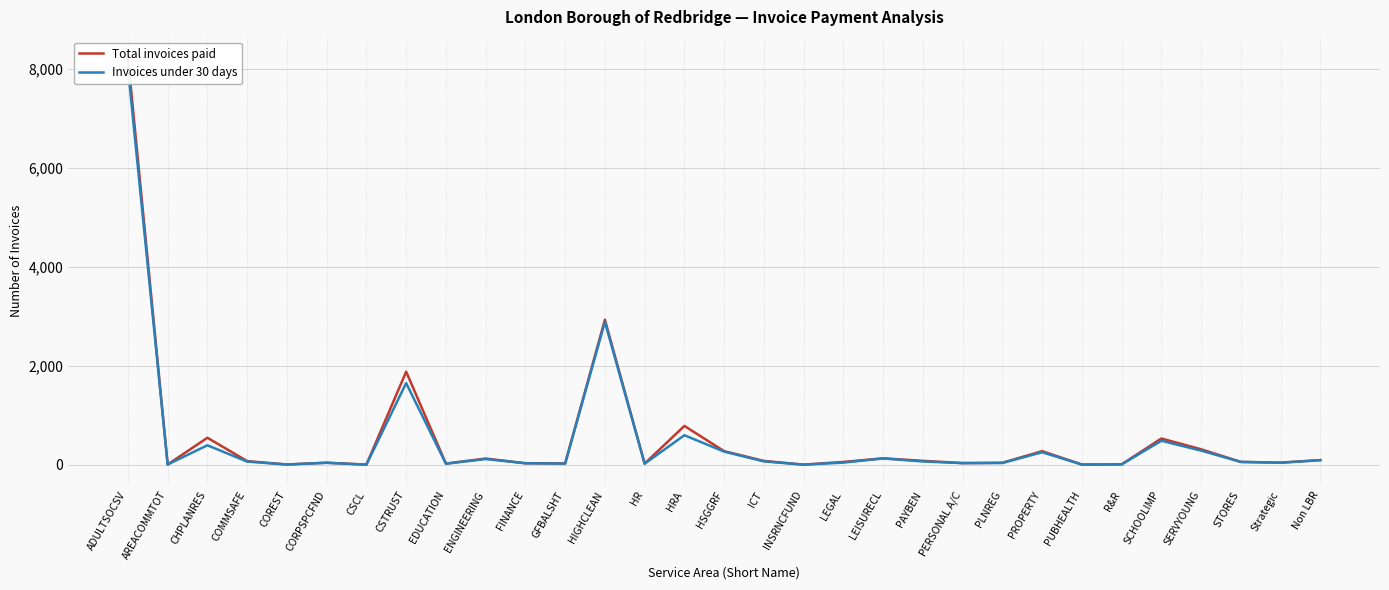

What are all the series names shown in the legend?

Total invoices paid, Invoices under 30 days